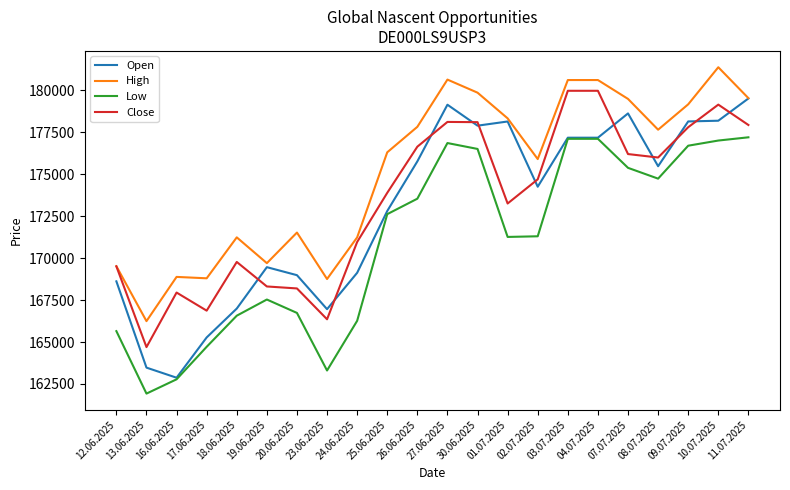

What is the spread (max minus min) of values at 12.06.2025?

3868